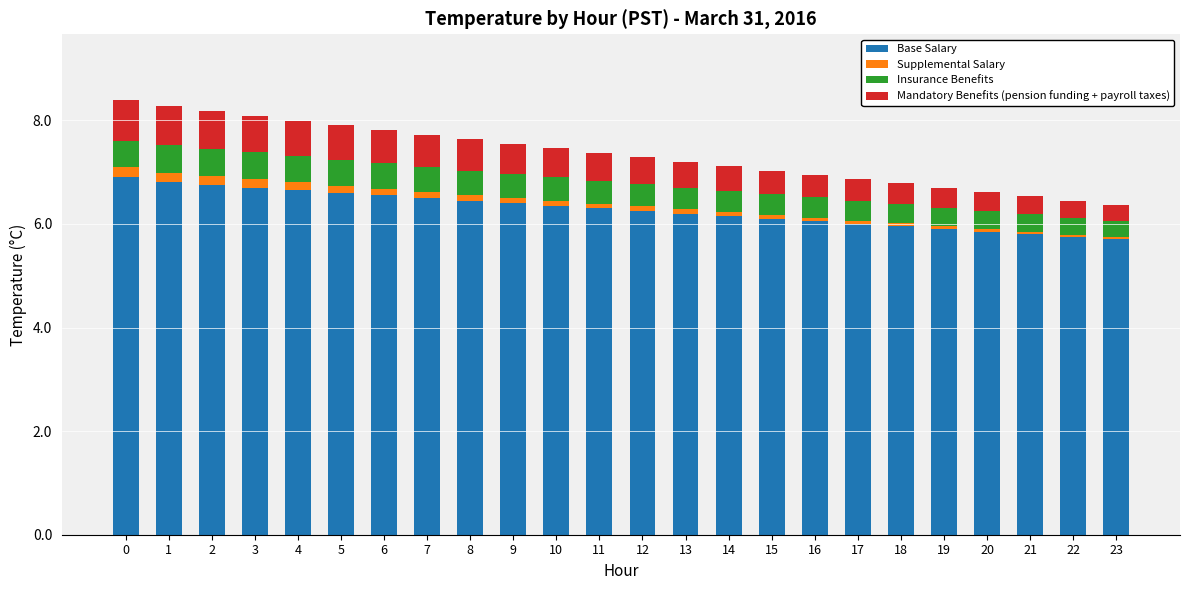

What is the sum of all Base Salary values?

150.7